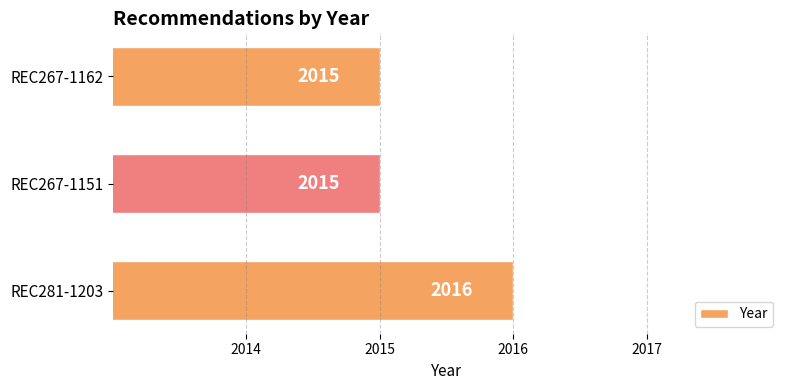

How many values exceed 2015?

1